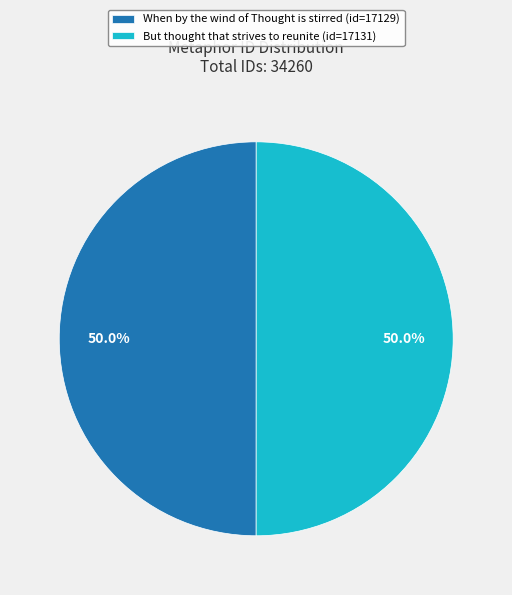

What portion of the pie excludes When by the wind of Thought is stirred?

50.0%